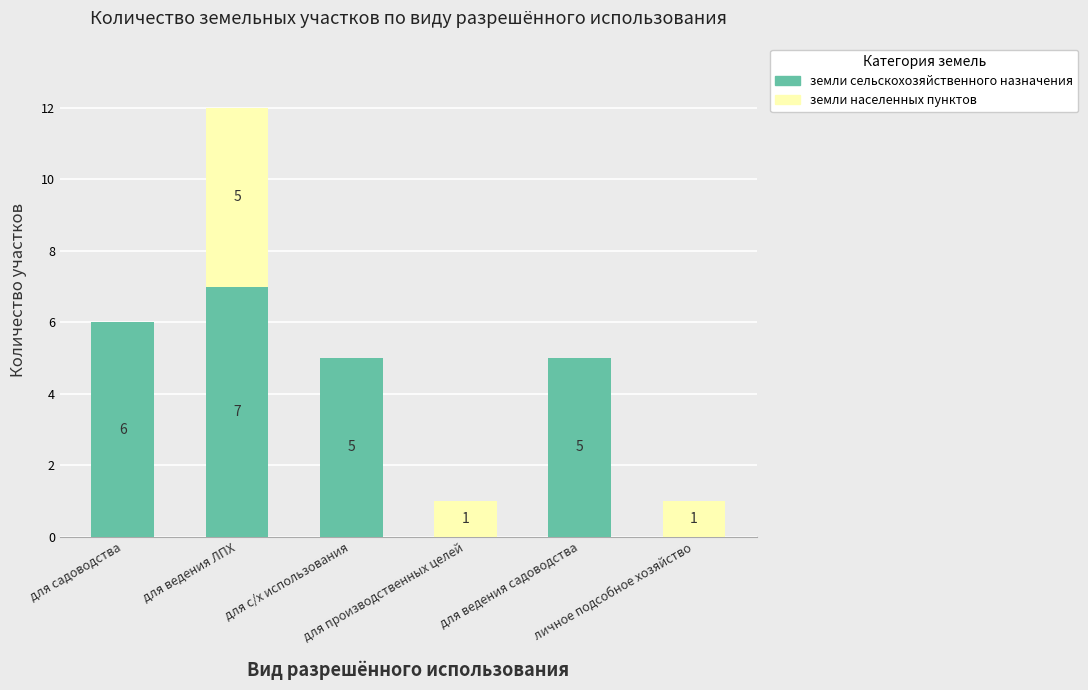

How many земли сельскохозяйственного назначения values are between 0 and 6?

5